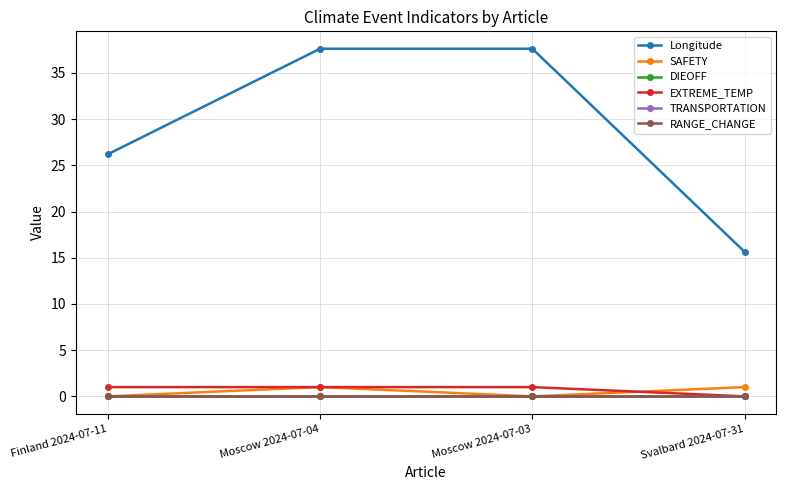

Does the chart display data point markers on the line(s)?

Yes